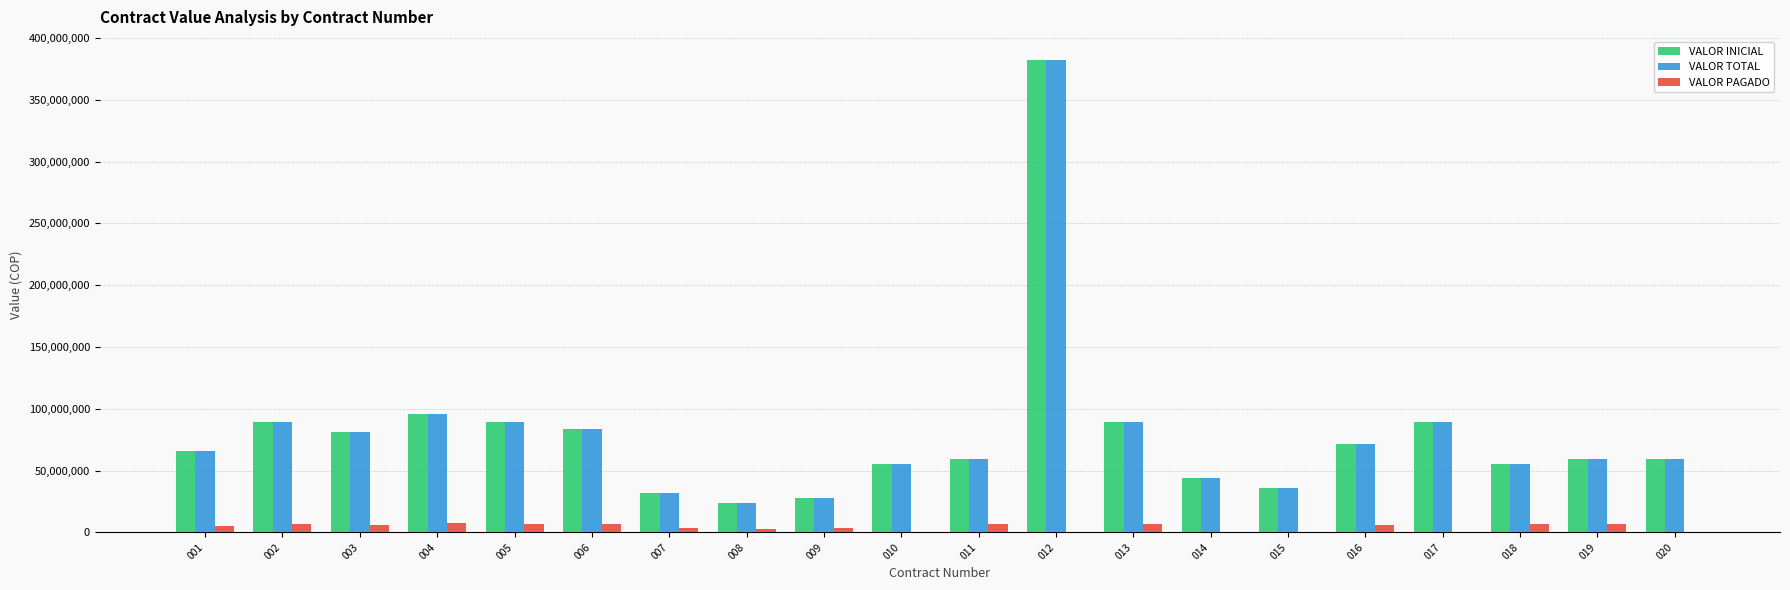

What is the highest value of the VALOR INICIAL series?

381866667